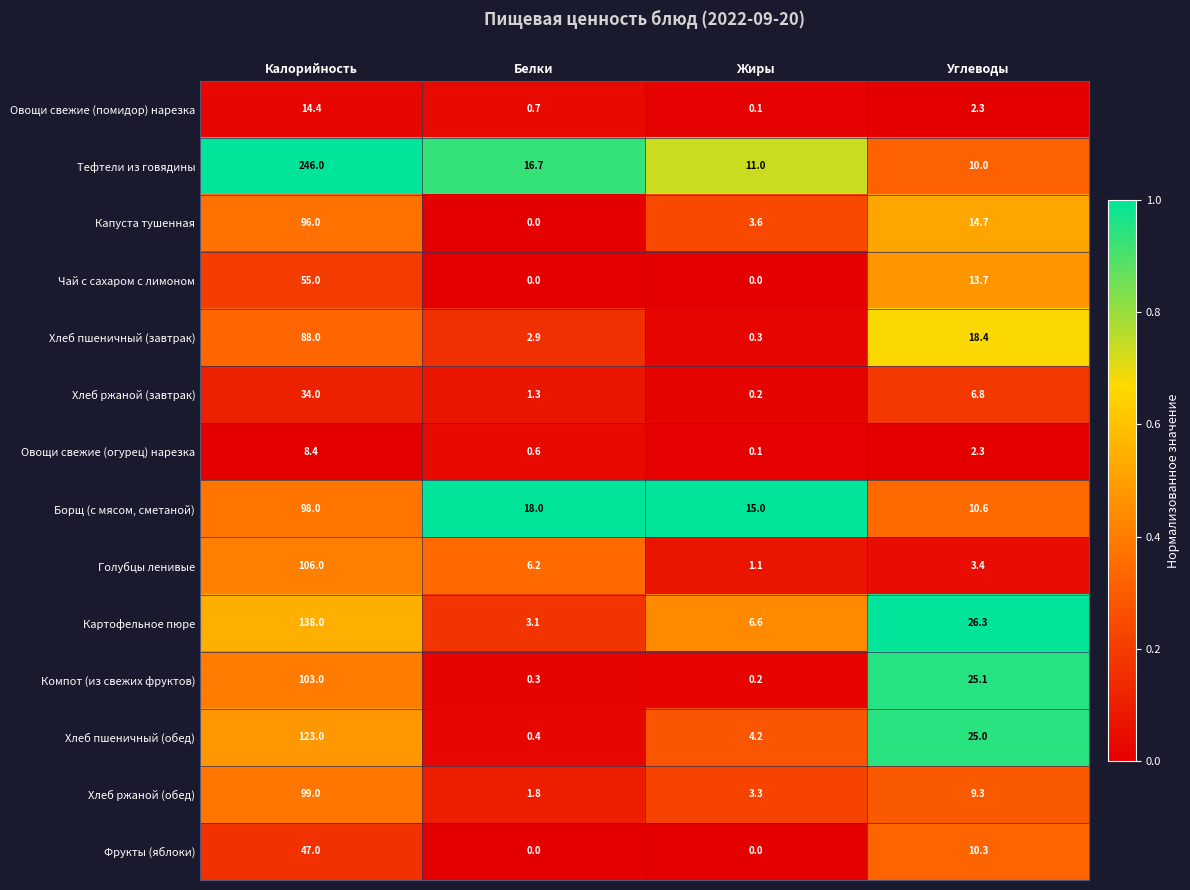

Rank the series by their maximum value, from lowest to highest.

Овощи свежие (огурец) нарезка, Овощи свежие (помидор) нарезка, Хлеб ржаной (завтрак), Фрукты (яблоки), Чай с сахаром с лимоном, Хлеб пшеничный (завтрак), Капуста тушенная, Борщ (с мясом, сметаной), Хлеб ржаной (обед), Компот (из свежих фруктов), Голубцы ленивые, Хлеб пшеничный (обед), Картофельное пюре, Тефтели из говядины